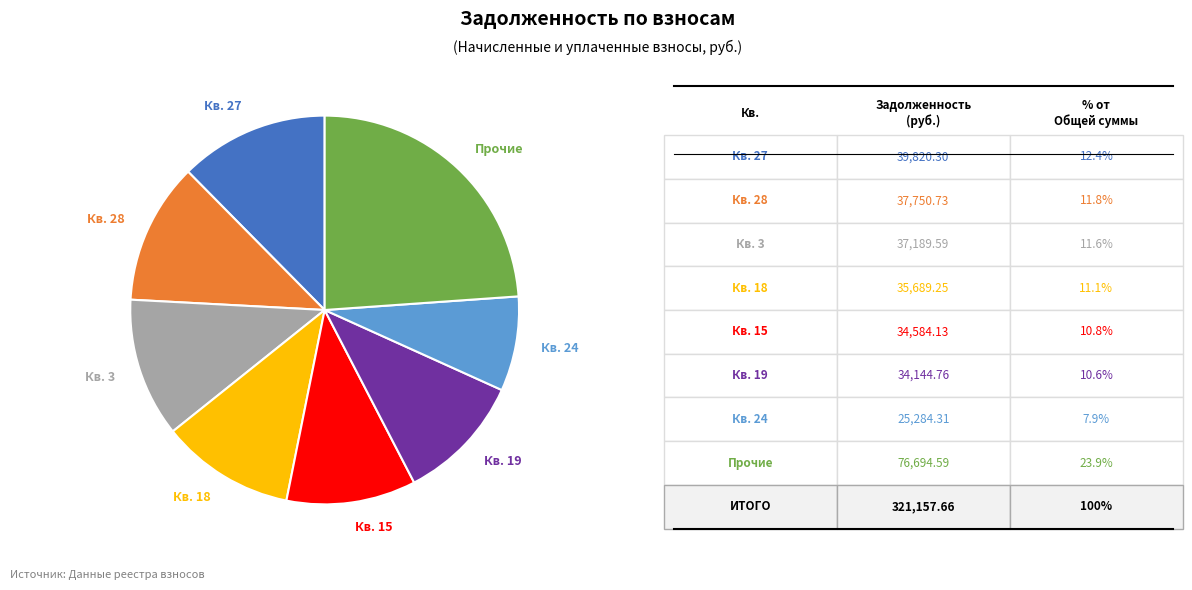

Is the sum of Кв. 15 and Кв. 19 greater than half?

No